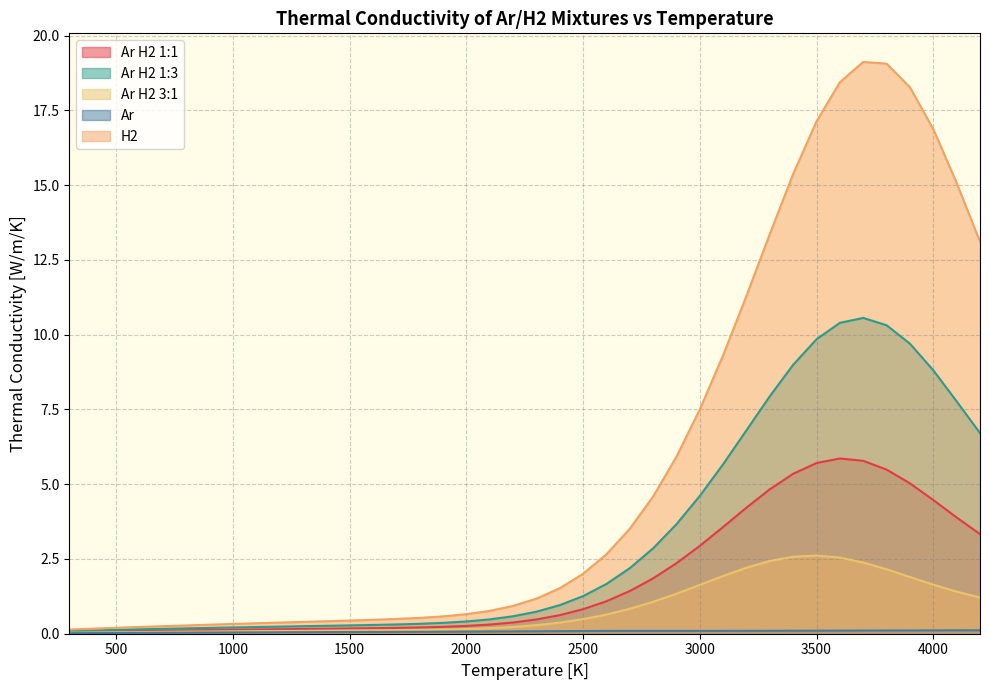

What is the total value across all series at 2900?

13.4